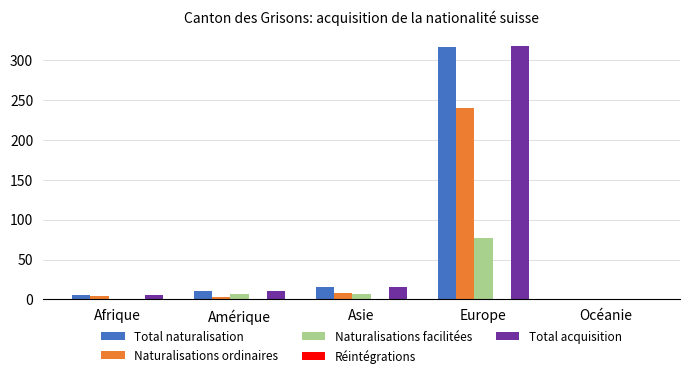

What is the sum of the Naturalisations ordinaires values at Europe and Océanie?

240